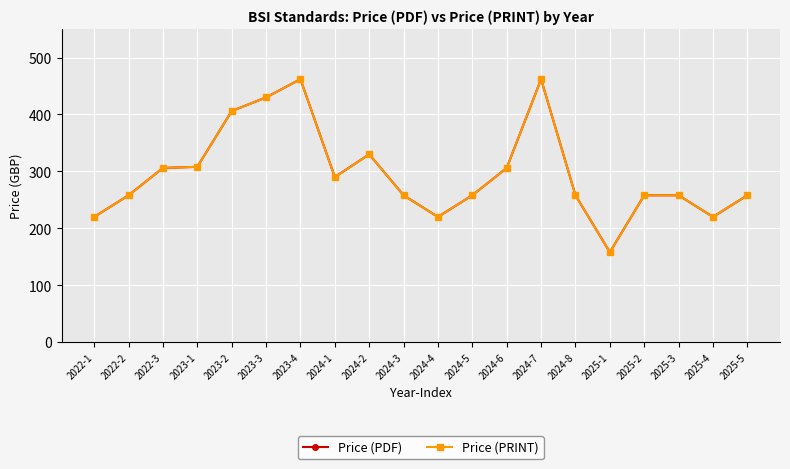

Reading left to right, extract all data points from this chart.

Price (PDF): 220	258	306	308	406	430	462	290	330	258	220	258	306	462	258	158	258	258	220	258
Price (PRINT): 220	258	306	308	406	430	462	290	330	258	220	258	306	462	258	158	258	258	220	258